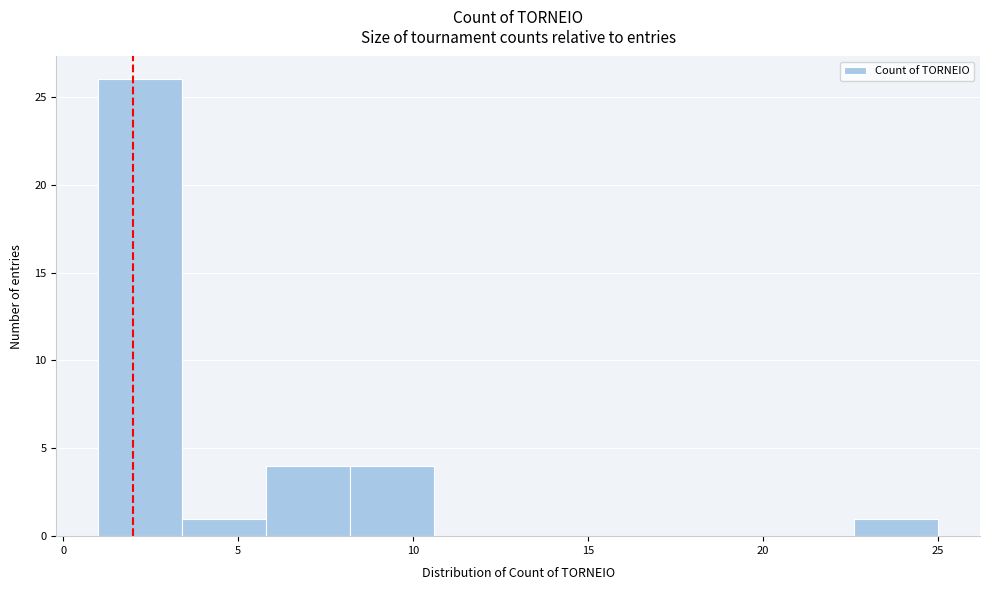

Reading left to right, transcribe this chart: for each bar, give the range it covers on the x-axis and its height. Neither the bar edges nor the heights are printed on the chart, so give them approximately, as read against the axes.

1.0 to 3.4: 26
3.4 to 5.8: 1
5.8 to 8.2: 4
8.2 to 10.6: 4
10.6 to 13.0: 0
13.0 to 15.4: 0
15.4 to 17.8: 0
17.8 to 20.2: 0
20.2 to 22.6: 0
22.6 to 25.0: 1